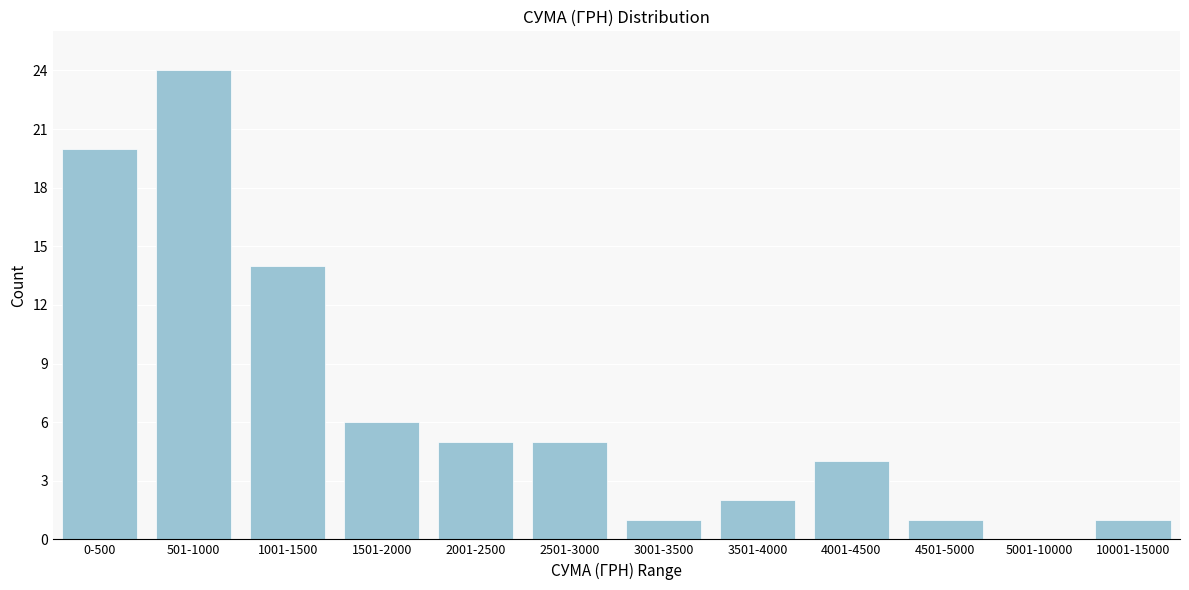

Reading left to right, what are all the values shown in this chart?

0-500=20	501-1000=24	1001-1500=14	1501-2000=6	2001-2500=5	2501-3000=5	3001-3500=1	3501-4000=2	4001-4500=4	4501-5000=1	5001-10000=0	10001-15000=1